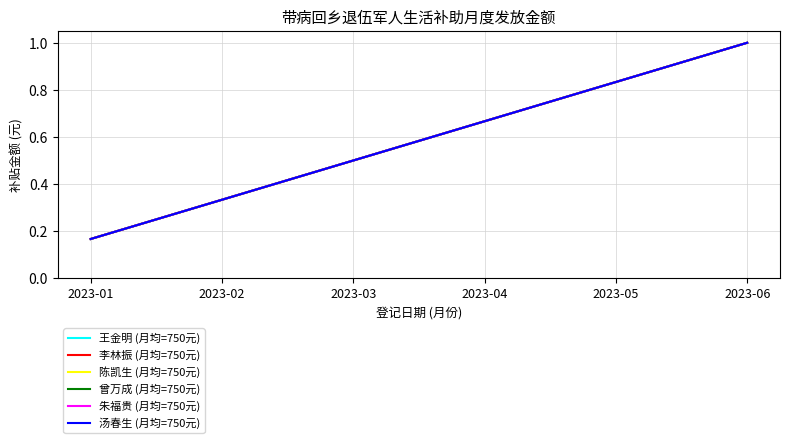

Does the chart have visible grid lines?

Yes